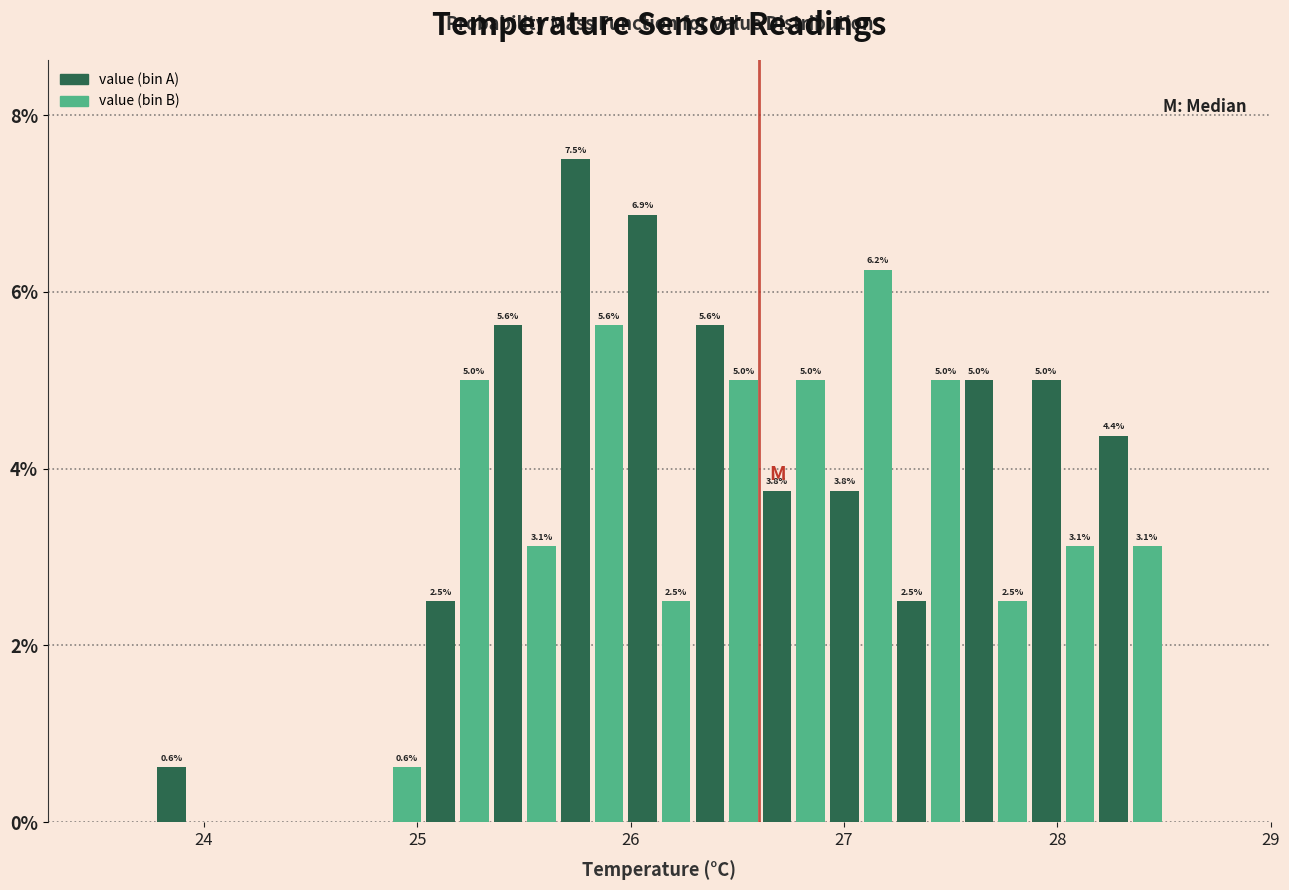

Around what value on the x-axis is the tallest bar? Give the approximate position of its centre, as read against the axis.

25.7